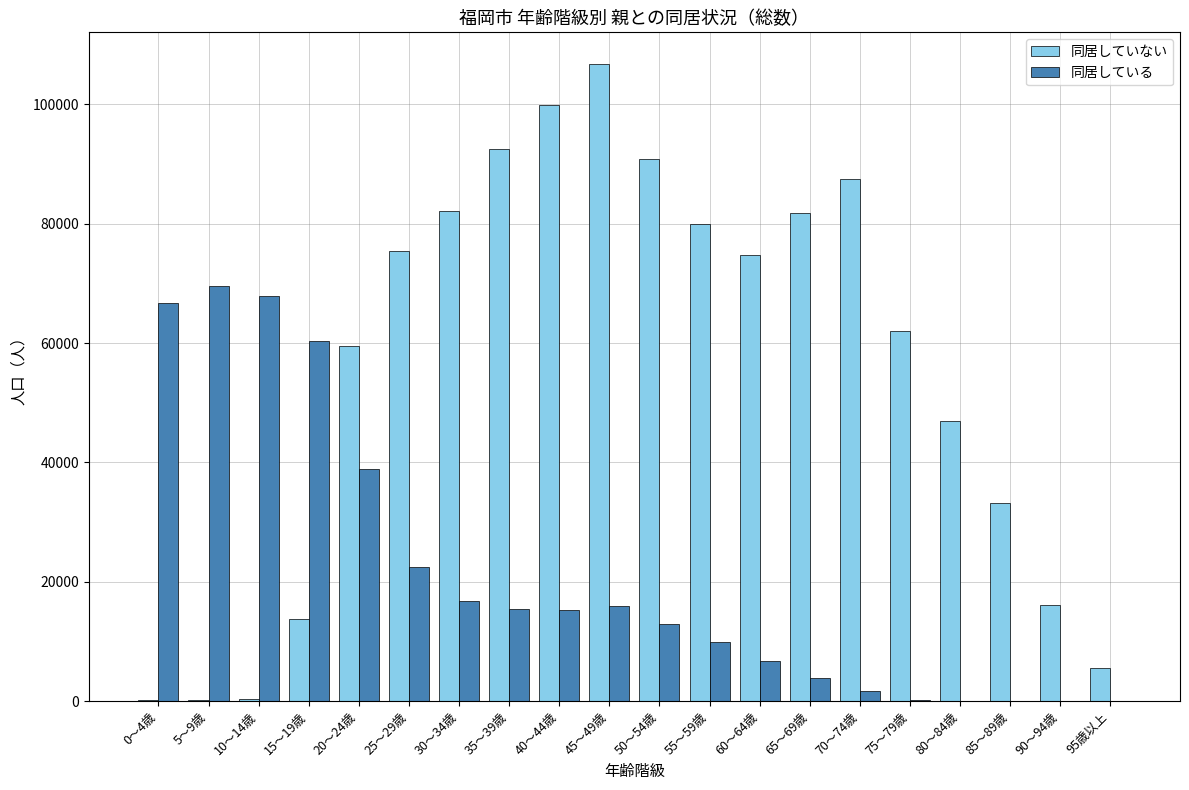

The value of 同居している at 65～69歳 is 3920. True or false?

True